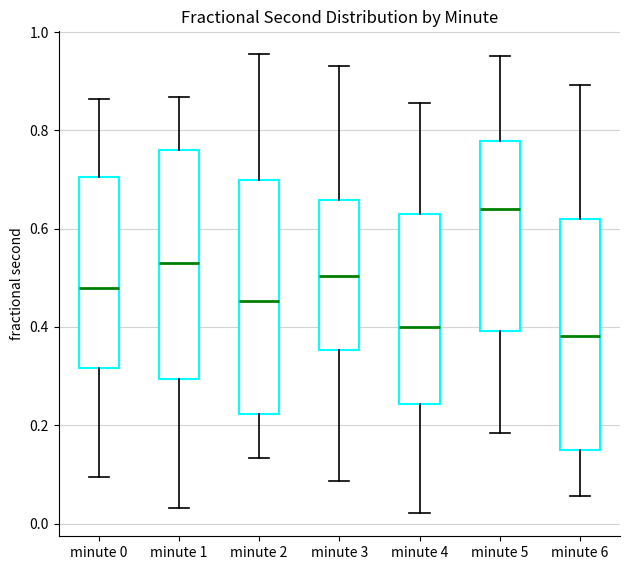

Where is the lower edge of the box for minute 2 on the y-axis? The values are not printed on the chart, so give them approximately, as read against the axis.

0.22